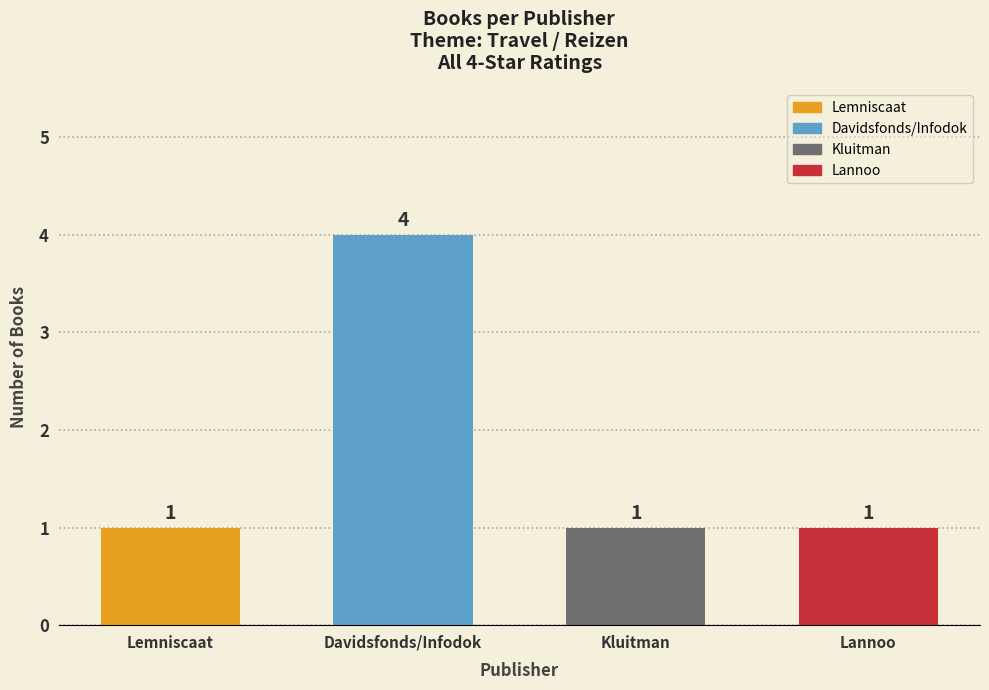

The value at Lemniscaat is 1. True or false?

True